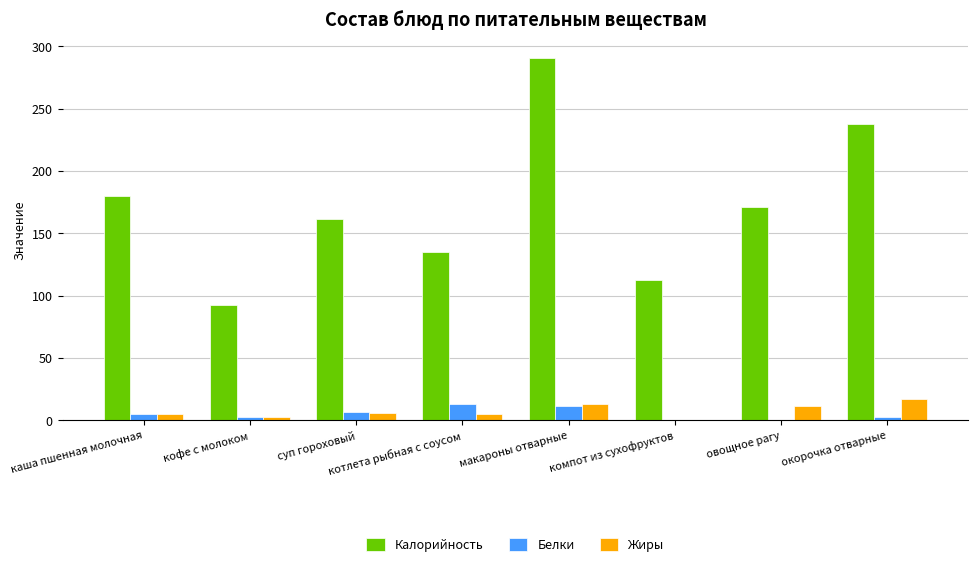

Between макароны отварные and компот из сухофруктов, which series saw the biggest shift?

Калорийность